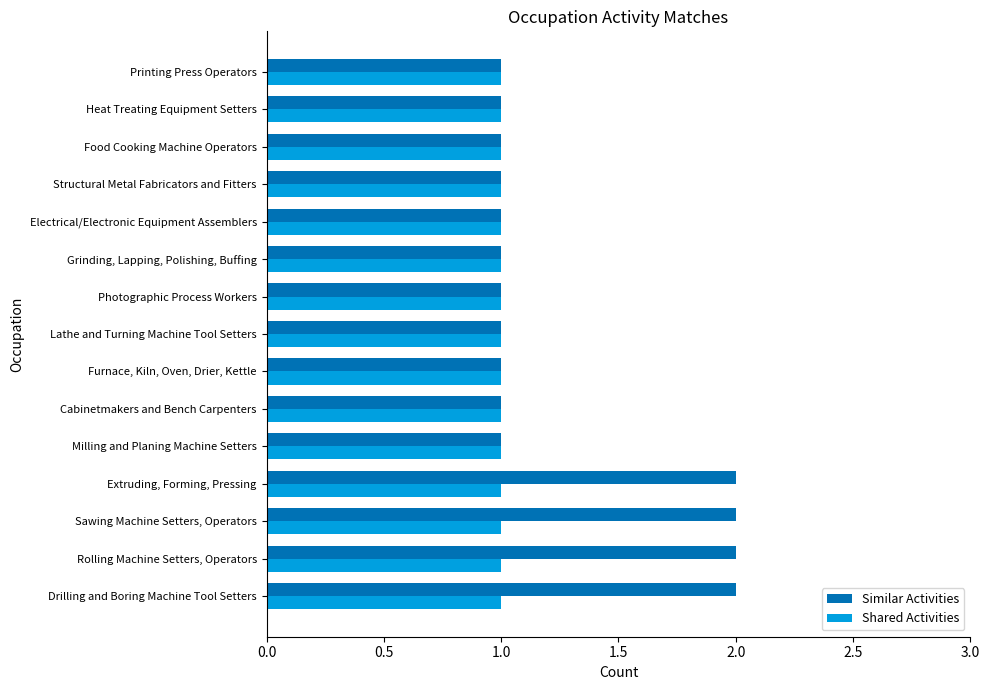

What is the sum of all Similar Activities values?

19